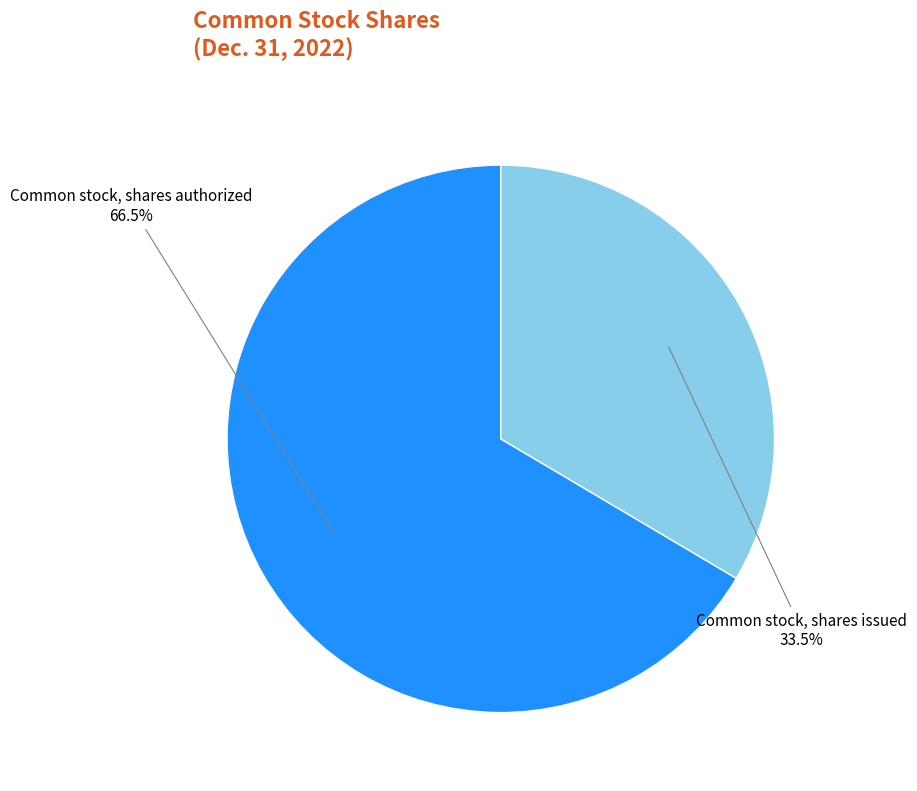

Combined, what portion of the pie is Common stock, shares authorized and Common stock, shares issued?

100.0%